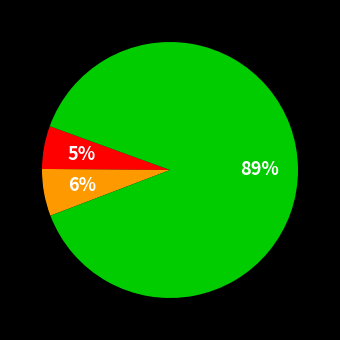

Is there any slice that represents more than half of the pie?

Yes